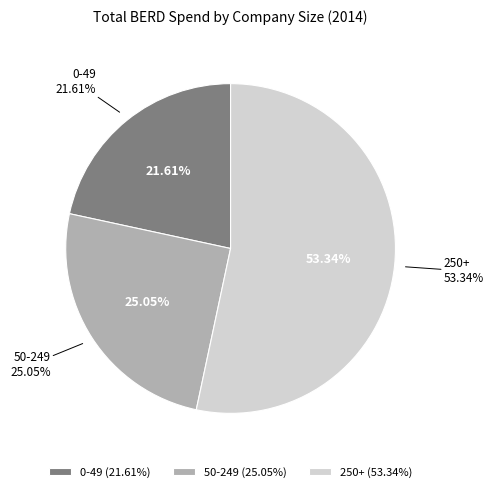

To the nearest percent, what portion does 0-49 represent?

22%